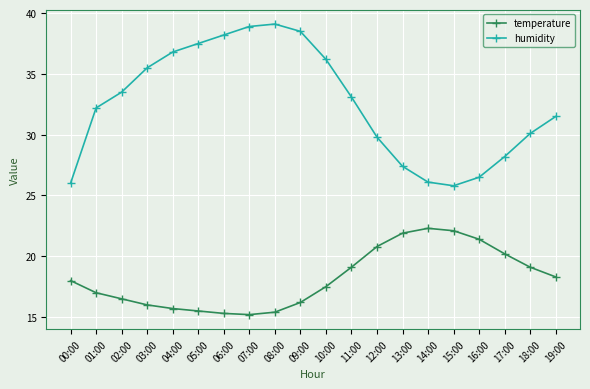

True or false: humidity and temperature cross at least once.

False